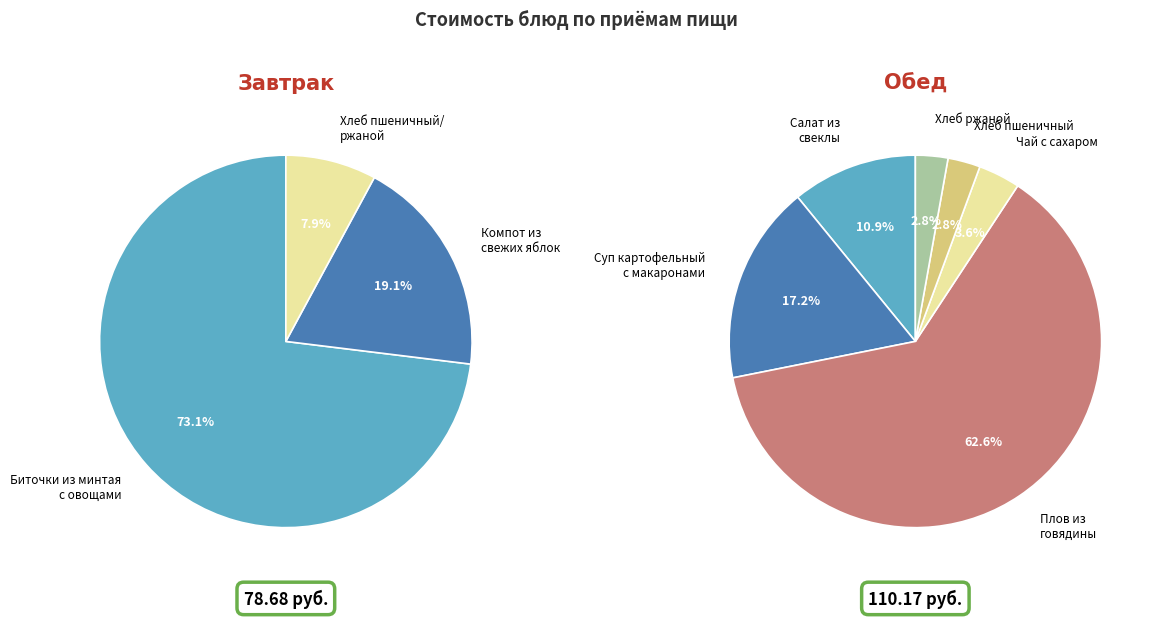

What is the change in value from Салат из свеклы отварной to Плов из говядины?

+57.0